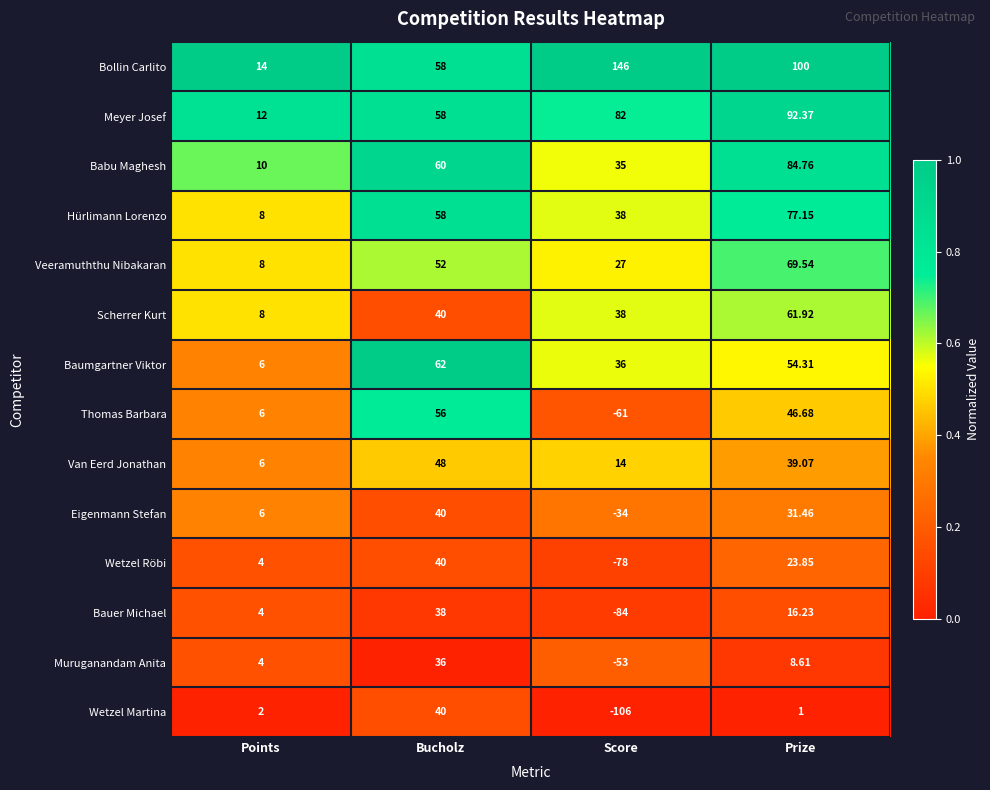

At which label is Hürlimann Lorenzo closest to 42?

Score